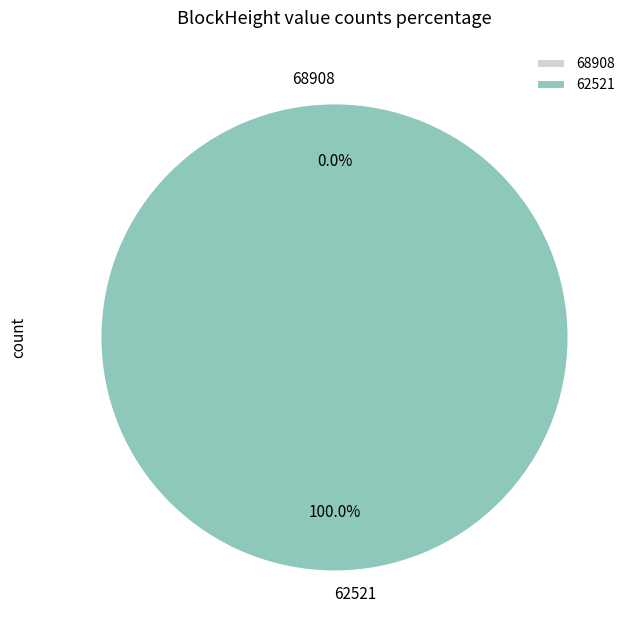

Combined, do 68908 and 62521 account for over 50%?

Yes